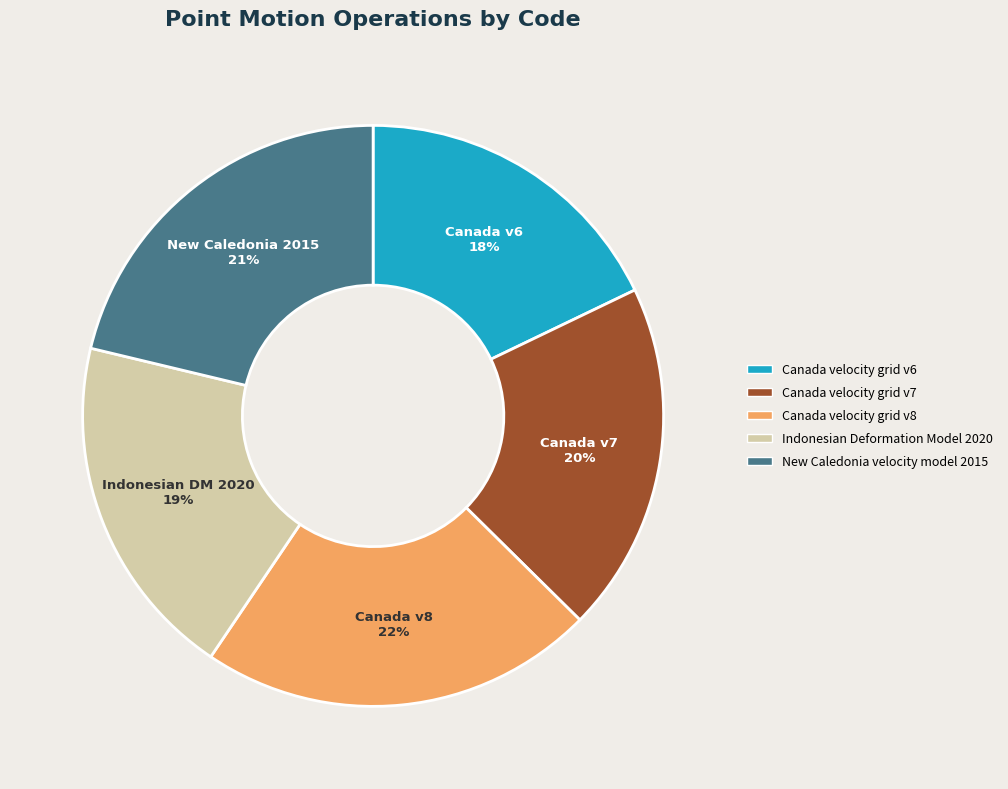

Do Canada velocity grid v7 and Indonesian Deformation Model 2020 together represent more than half of the pie?

No